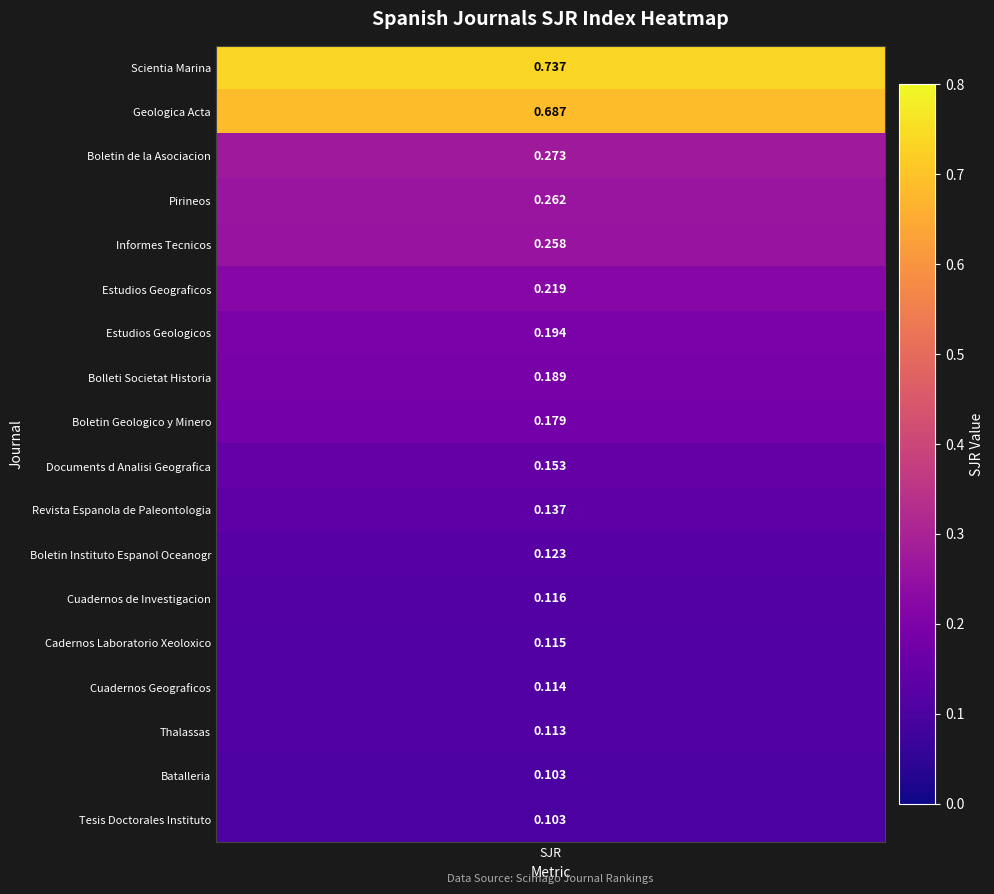

The value of Cuadernos de Investigacion at 2 is 0.0. True or false?

True